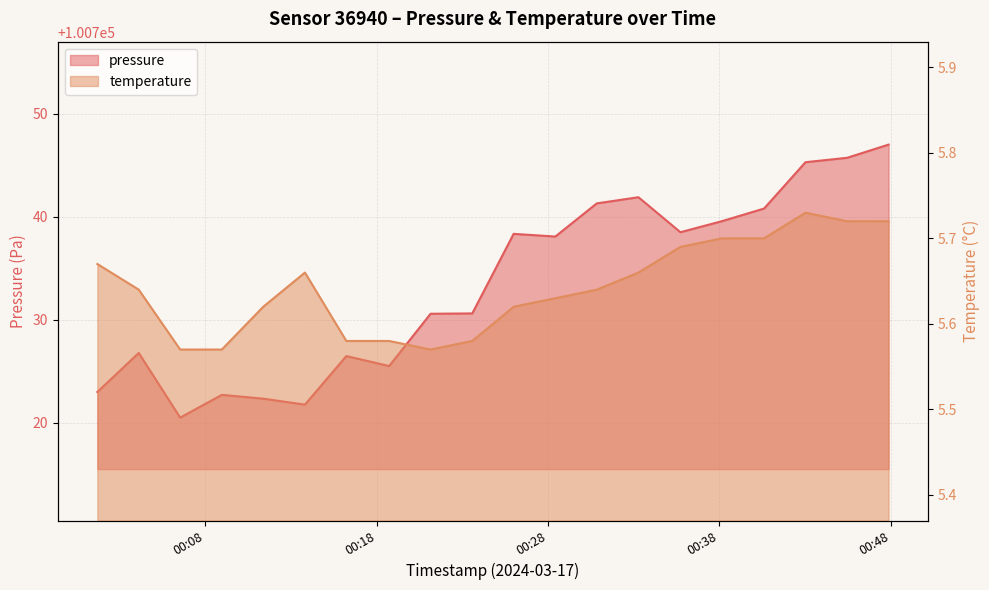

List the labels in order of pressure value, smallest first.

2024-03-17T00:06:32, 2024-03-17T00:13:49, 2024-03-17T00:11:23, 2024-03-17T00:08:58, 2024-03-17T00:01:42, 2024-03-17T00:18:44, 2024-03-17T00:16:14, 2024-03-17T00:04:07, 2024-03-17T00:21:09, 2024-03-17T00:23:35, 2024-03-17T00:28:26, 2024-03-17T00:26:00, 2024-03-17T00:35:44, 2024-03-17T00:38:09, 2024-03-17T00:40:37, 2024-03-17T00:30:51, 2024-03-17T00:33:17, 2024-03-17T00:43:02, 2024-03-17T00:45:28, 2024-03-17T00:47:53